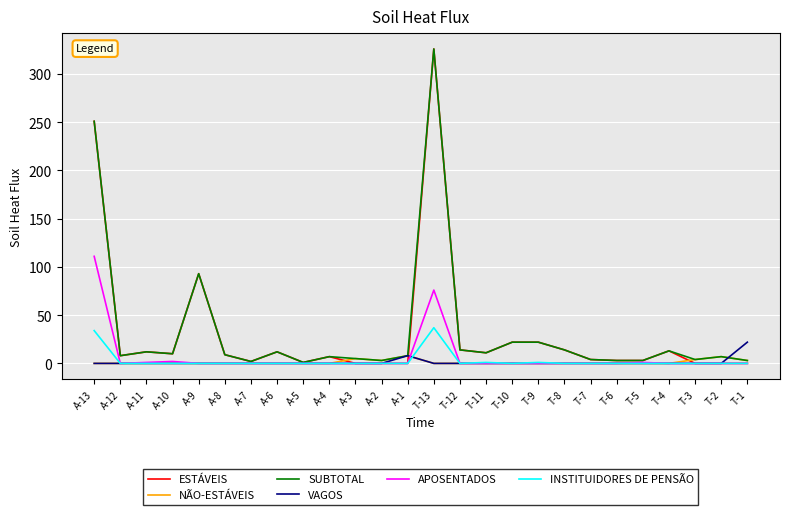

How many lines are shown in the chart?

6